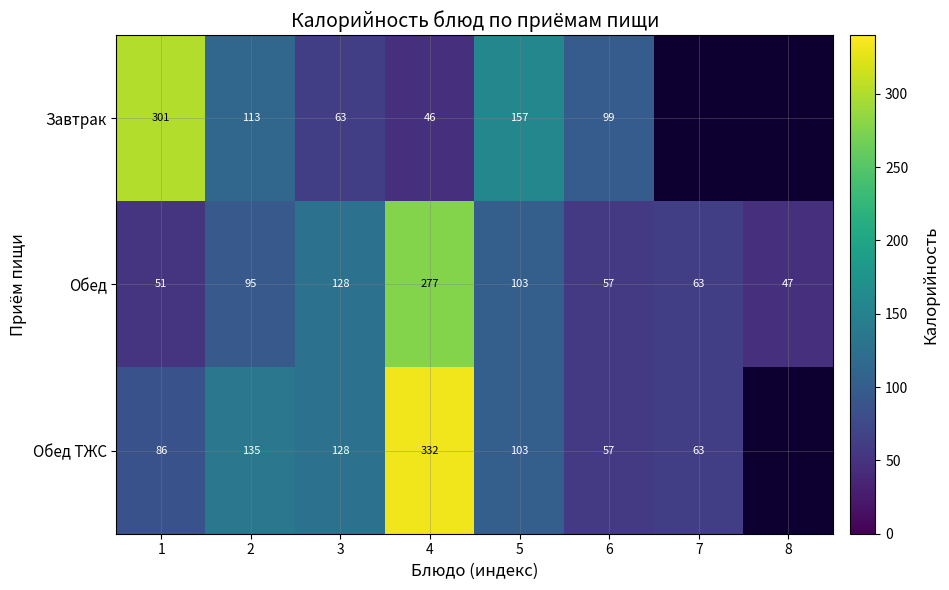

Between 2 and 6, which series saw the biggest shift?

Обед ТЖС